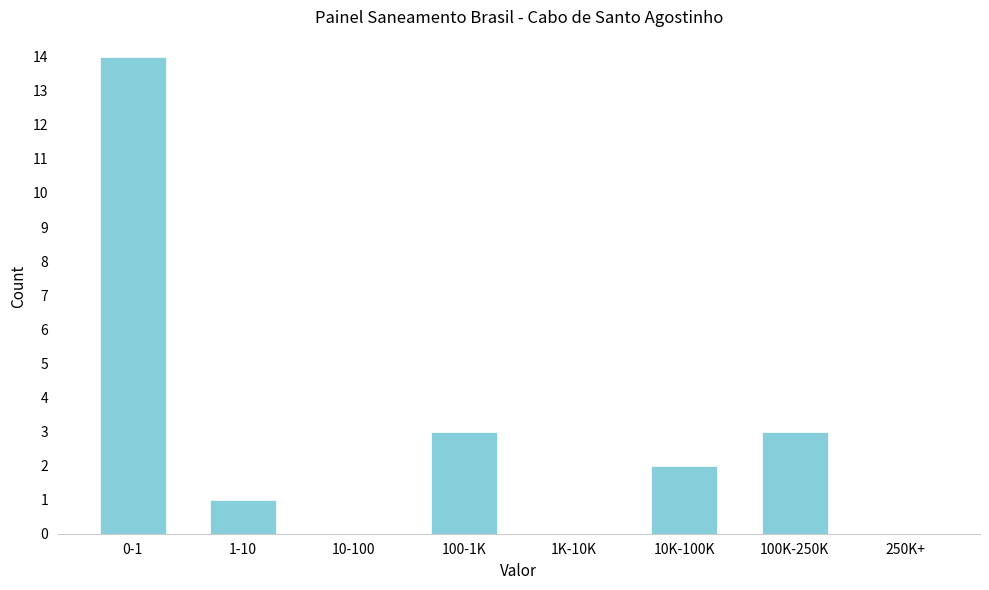

Reading left to right, list all the values displayed in this chart.

0-1=14	1-10=1	10-100=0	100-1K=3	1K-10K=0	10K-100K=2	100K-250K=3	250K+=0